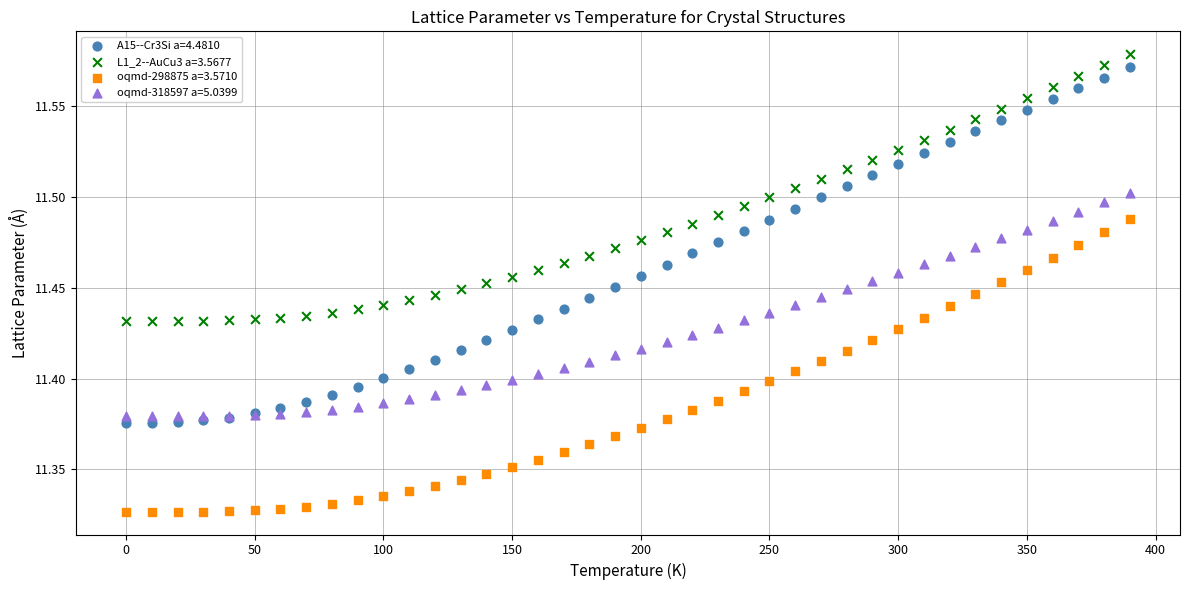

Which series contains the highest Y value?

L1_2--AuCu3 a=3.5677